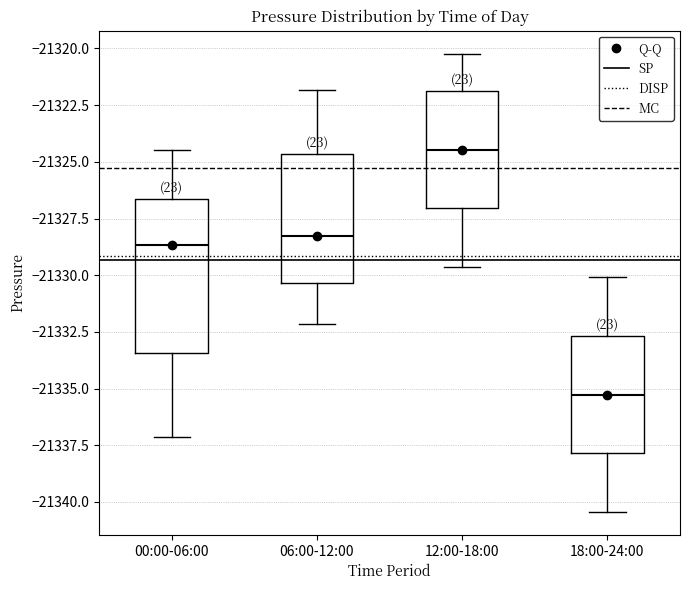

Which box is the tallest, from its lower edge to its upper edge?

00:00-06:00